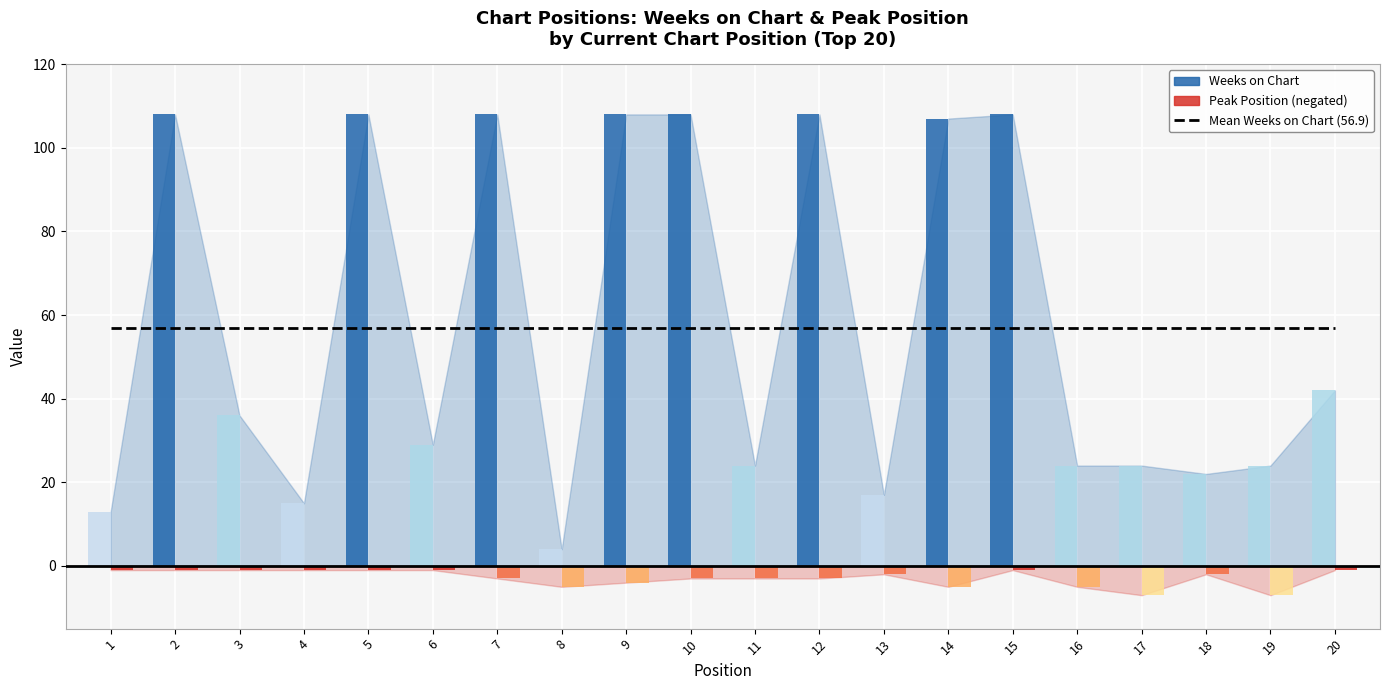

The value of Peak Position at 5 is 0. True or false?

False